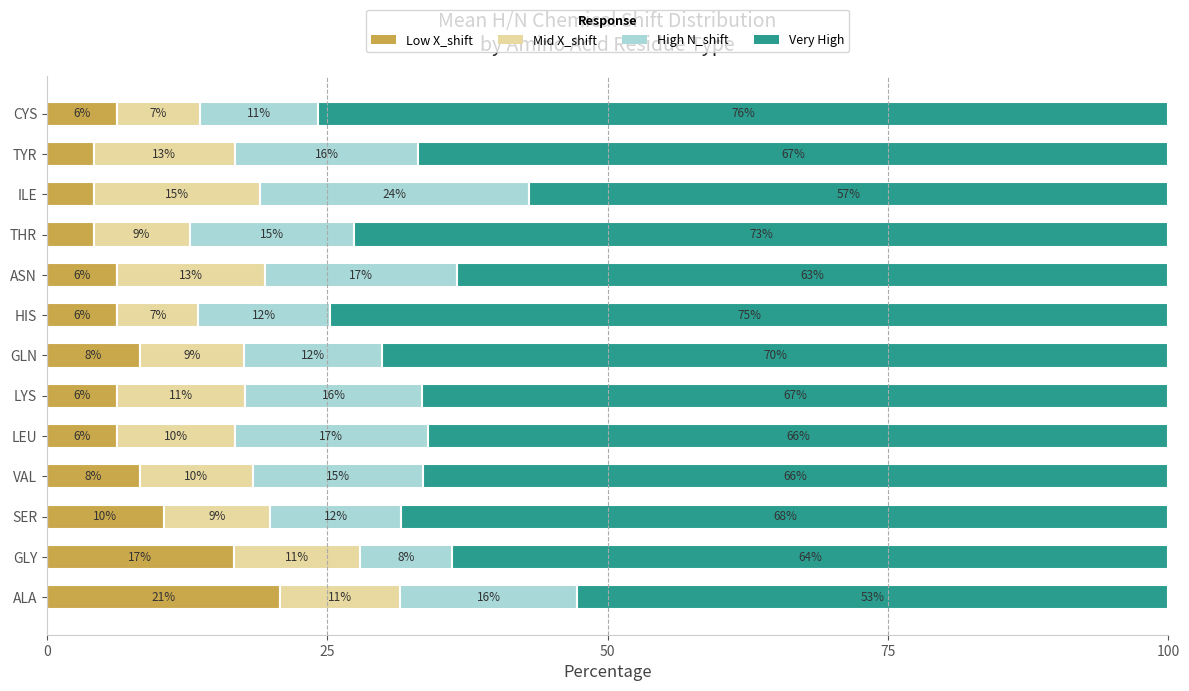

What are all the series names shown in the legend?

Low X_shift, Mid X_shift, High N_shift, Very High